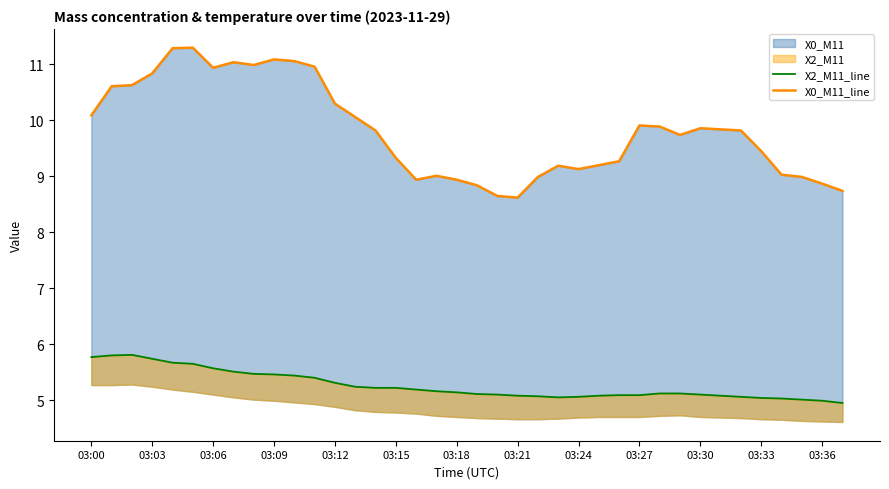

The X2_M11_line series shows 5.1 at 26. True or false?

True